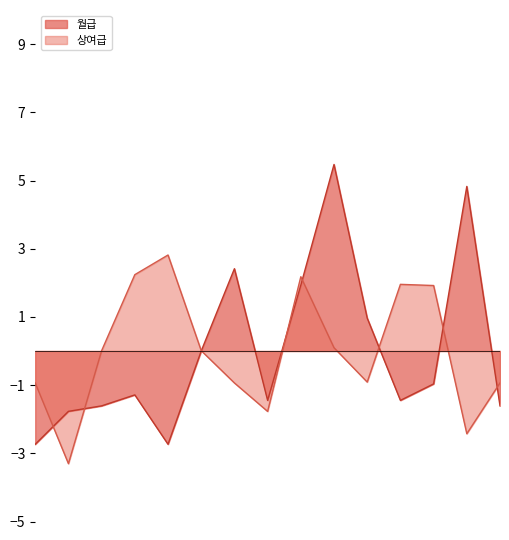

List the series in order of their peak value, highest first.

월급, 상여급